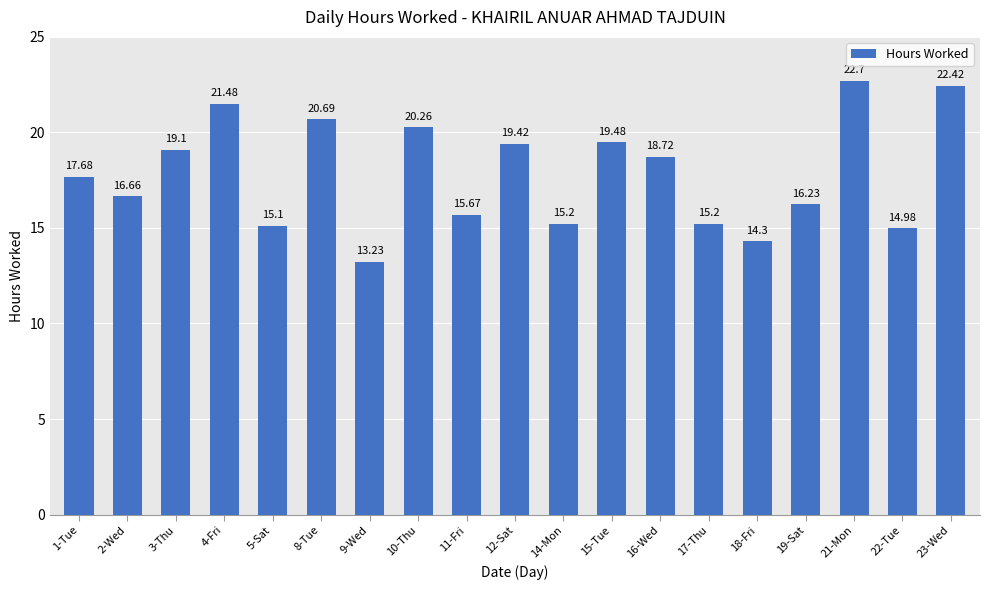

Does the chart contain any negative values?

No